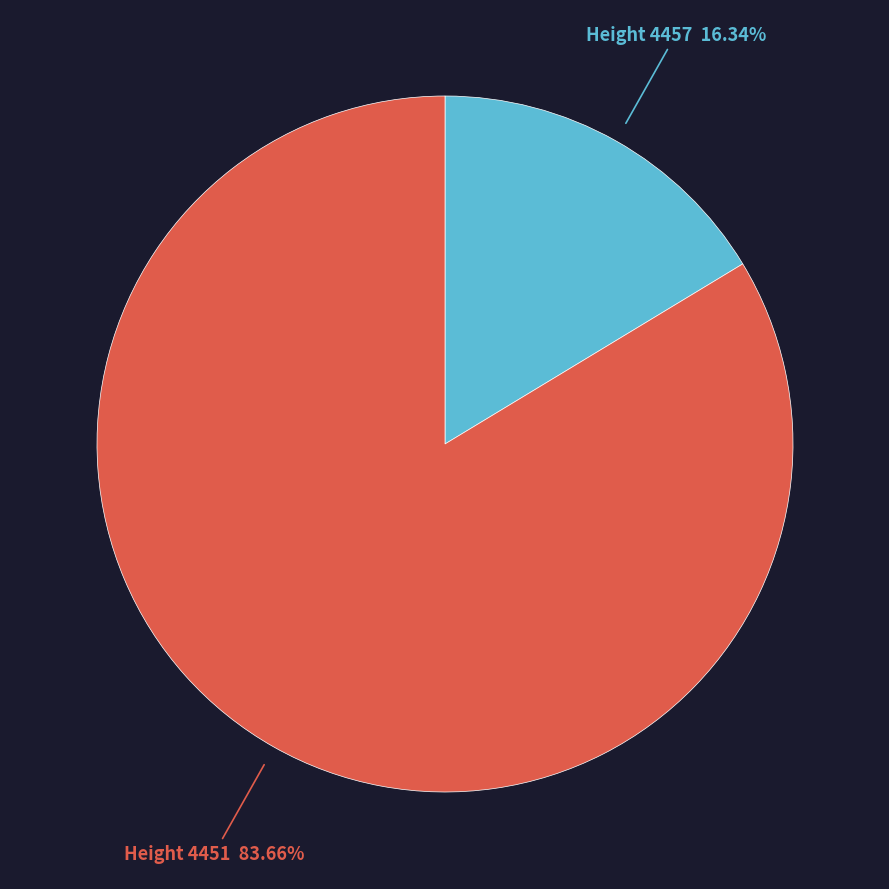

Is there any slice that represents more than half of the pie?

Yes